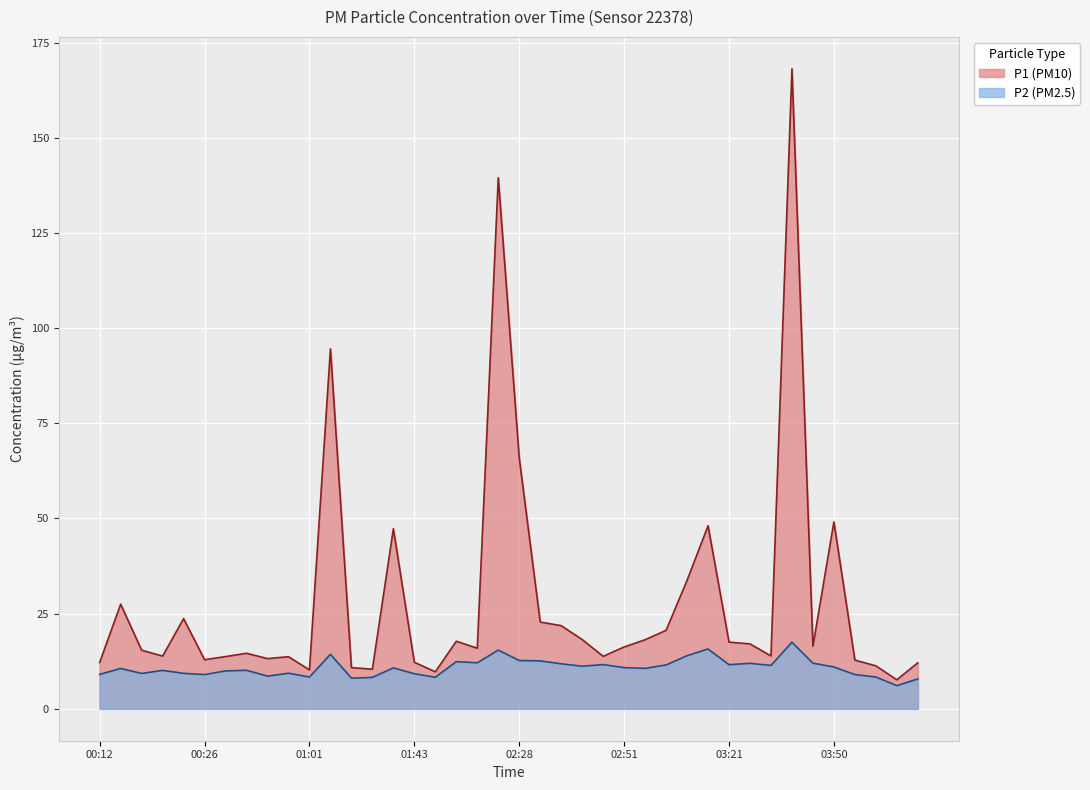

Where is P2 nearest to the value 11?

03:50